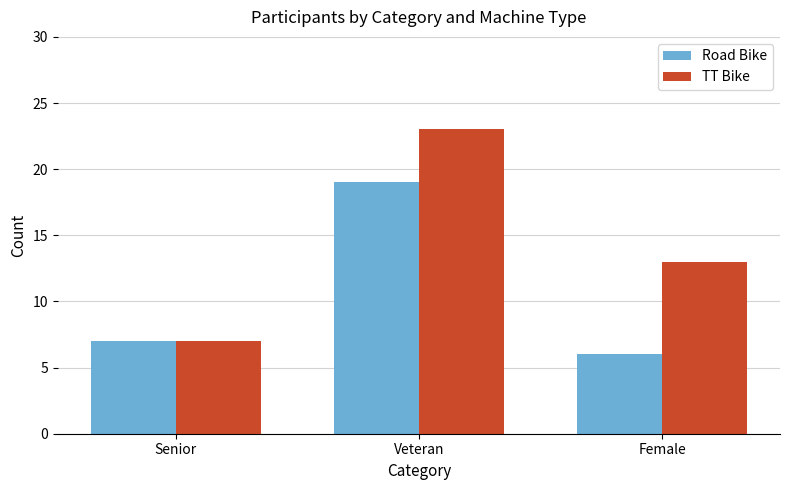

List the series in order of their peak value, lowest first.

Road Bike, TT Bike